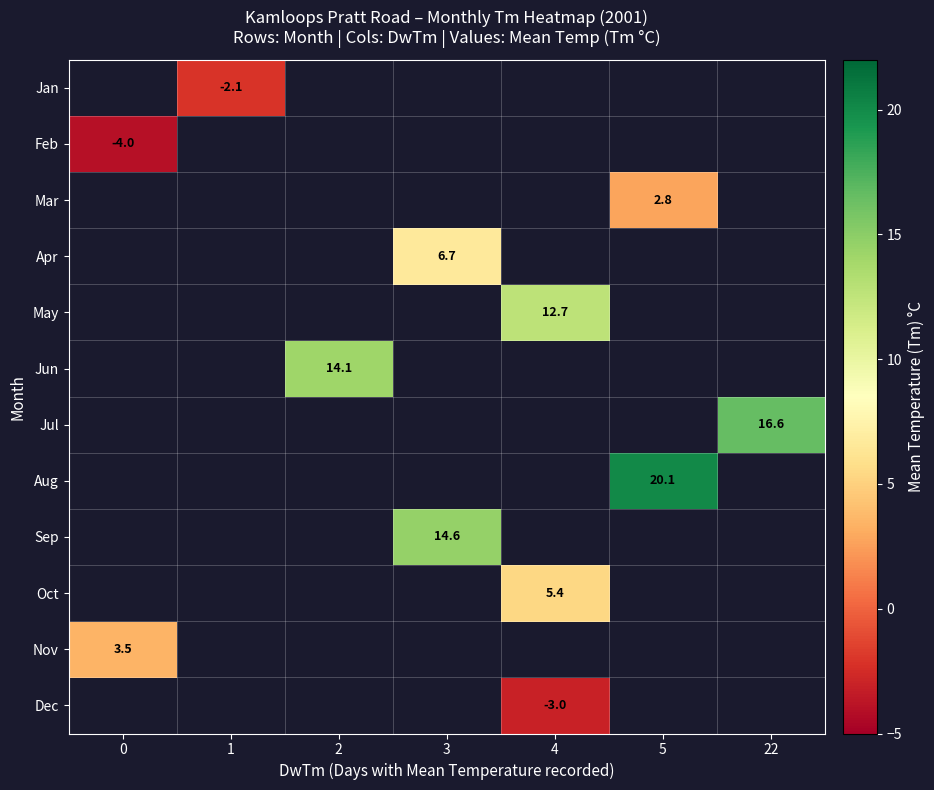

What is the minimum value shown in the chart?

-4.0